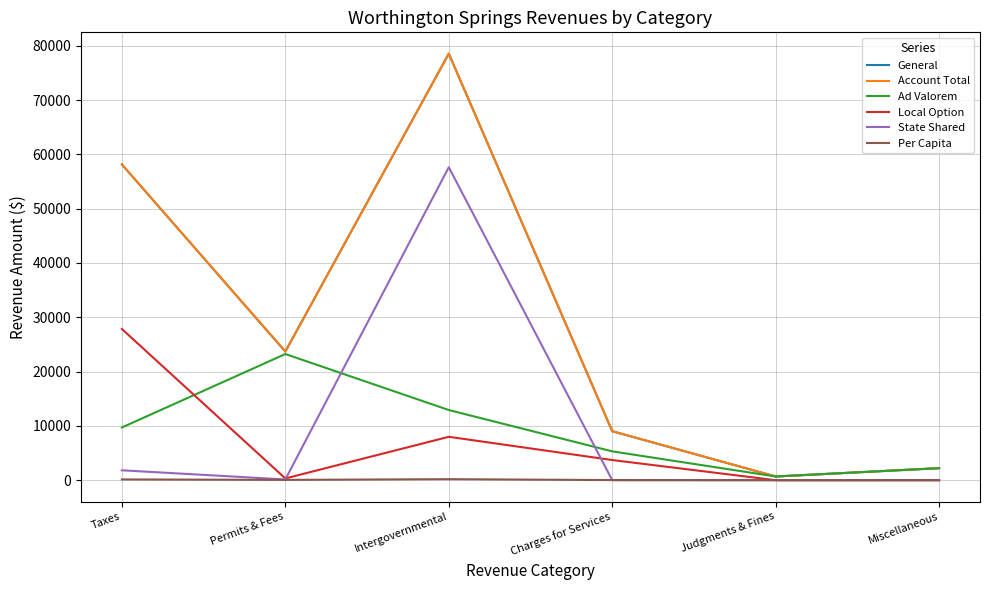

How many values in the Local Option series are below 3711?

3